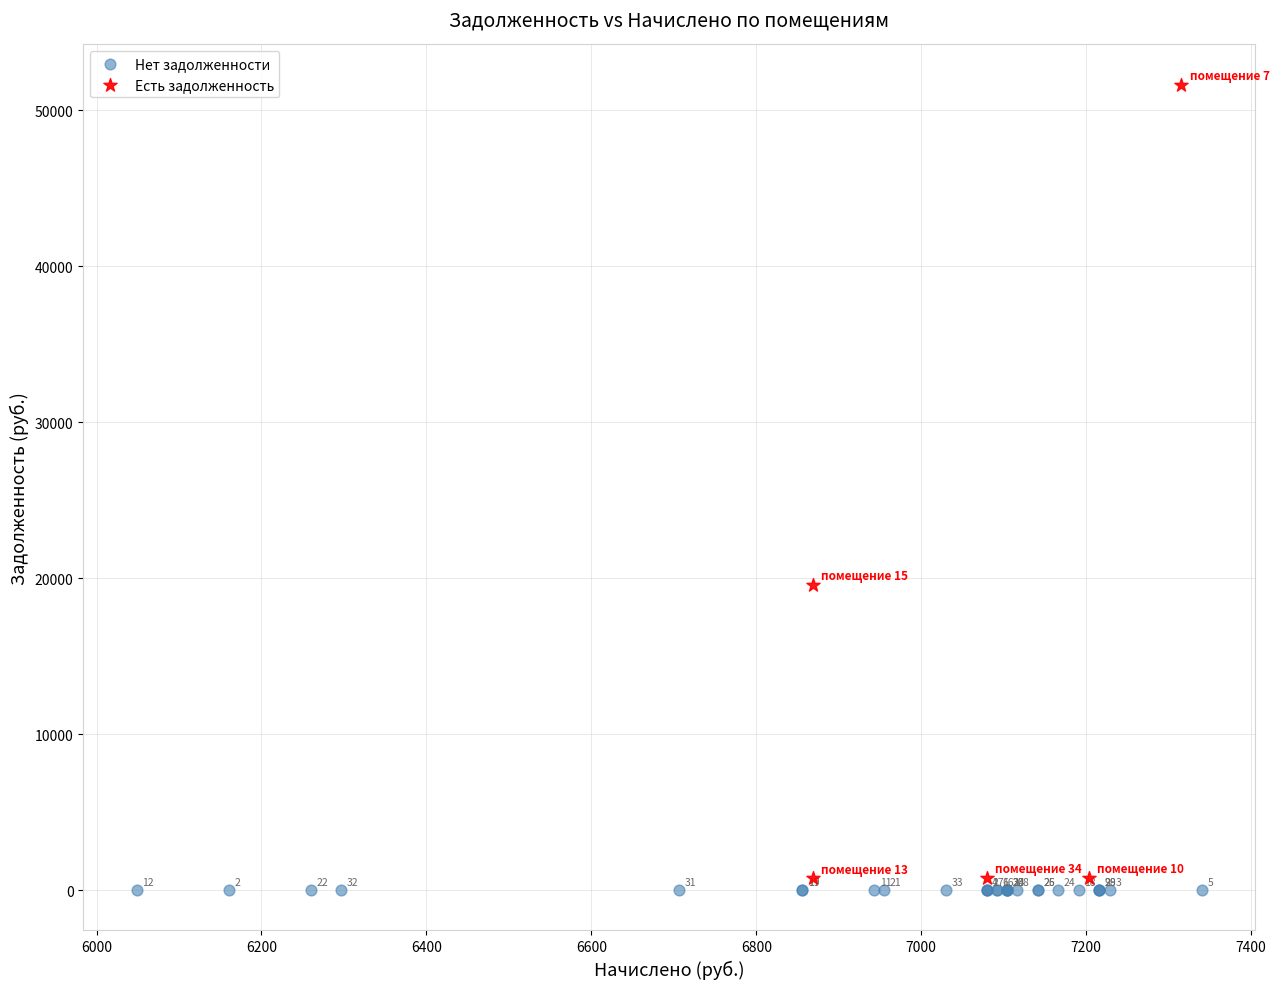

Which series reaches the maximum Y coordinate?

Есть задолженность